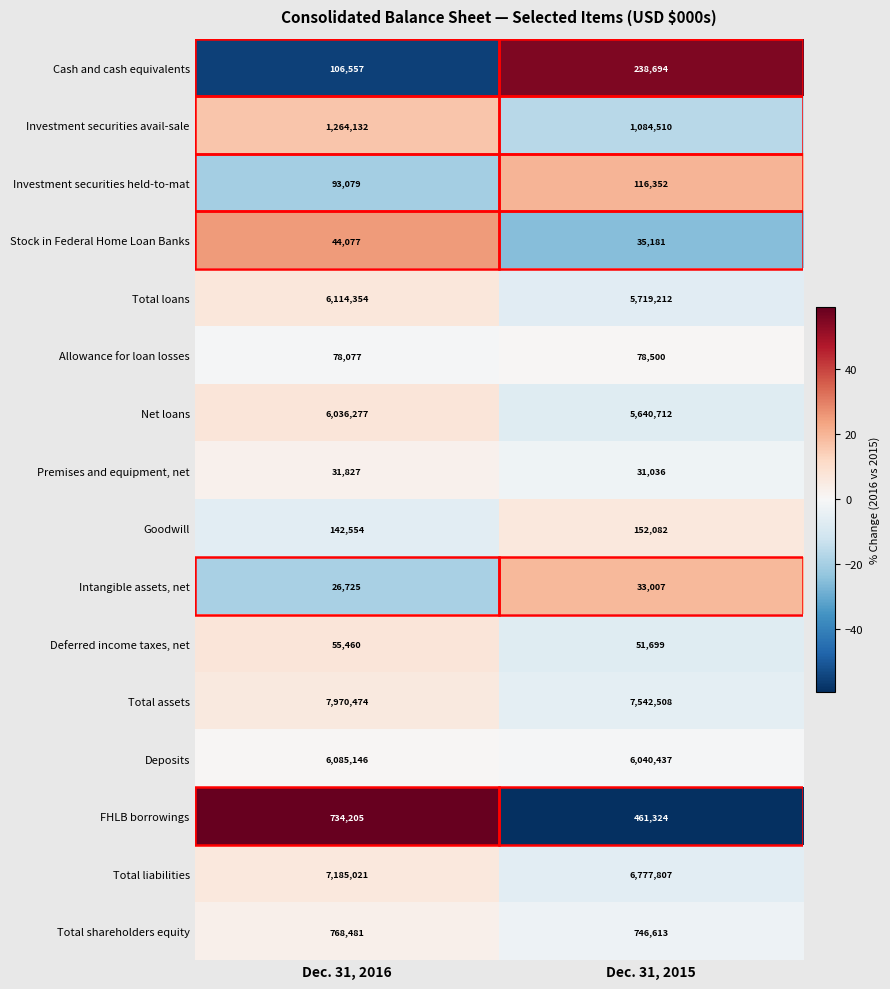

How many series are shown in this chart?

16